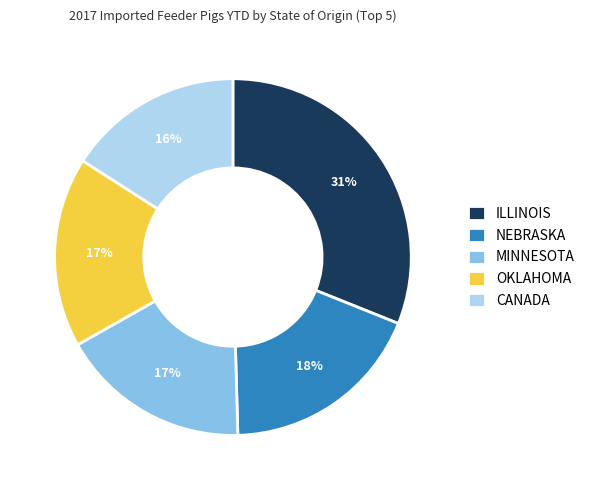

Count the number of slices in the pie.

5